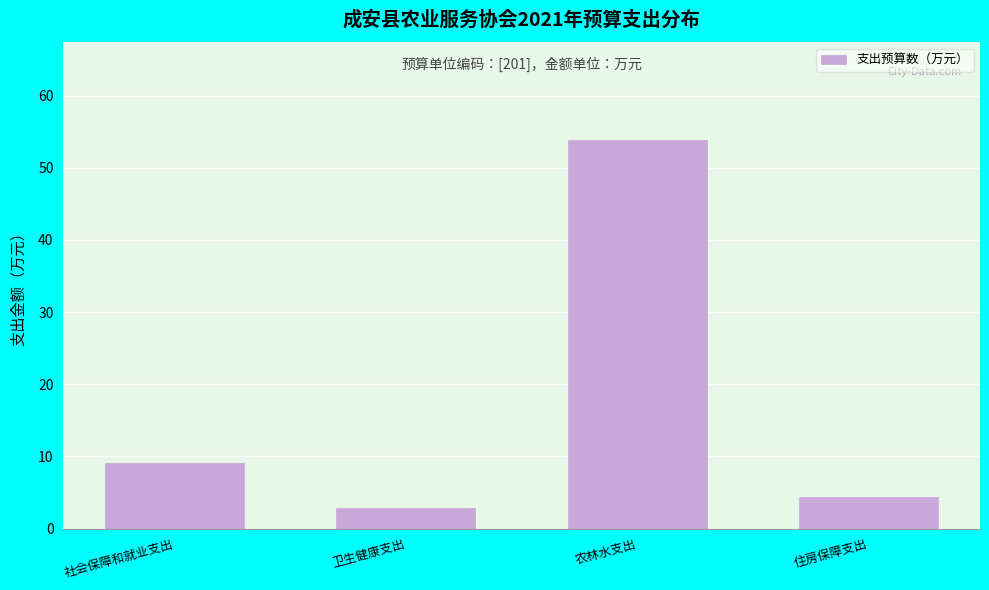

What is the label of the 2nd bar from the left?

卫生健康支出